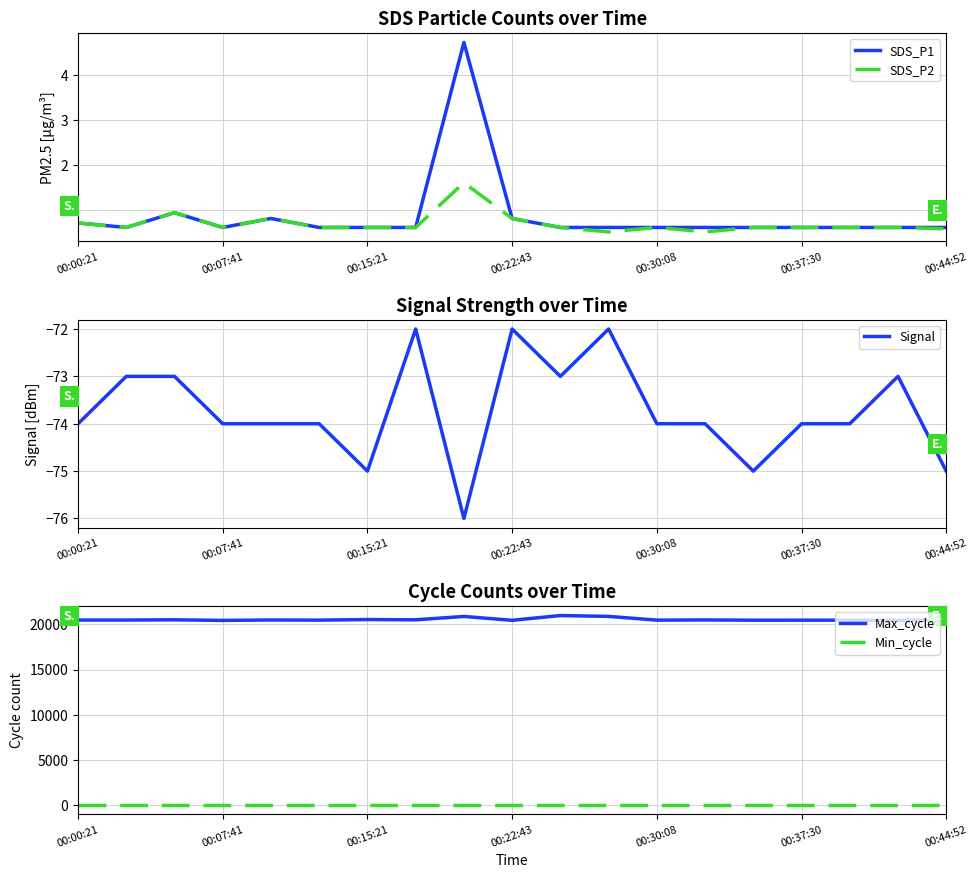

Reading right to left, what are all the values shown in this chart?

SDS_P1: 0.6	0.6	0.6	0.6	0.6	0.6	0.6	0.6	0.6	0.8	4.7	0.6	0.6	0.6	0.8	0.6	0.9	0.6	0.7
SDS_P2: 0.6	0.6	0.6	0.6	0.6	0.5	0.6	0.5	0.6	0.8	1.6	0.6	0.6	0.6	0.8	0.6	0.9	0.6	0.7
Signal: -75.0	-73.0	-74.0	-74.0	-75.0	-74.0	-74.0	-72.0	-73.0	-72.0	-76.0	-72.0	-75.0	-74.0	-74.0	-74.0	-73.0	-73.0	-74.0
Max_cycle: 20479.0	20440.0	20460.0	20461.0	20458.0	20487.0	20463.0	20877.0	20971.0	20445.0	20871.0	20500.0	20529.0	20465.0	20481.0	20434.0	20501.0	20475.0	20475.0
Min_cycle: 28.0	28.0	28.0	28.0	28.0	28.0	28.0	28.0	28.0	28.0	28.0	28.0	28.0	28.0	28.0	28.0	28.0	28.0	28.0